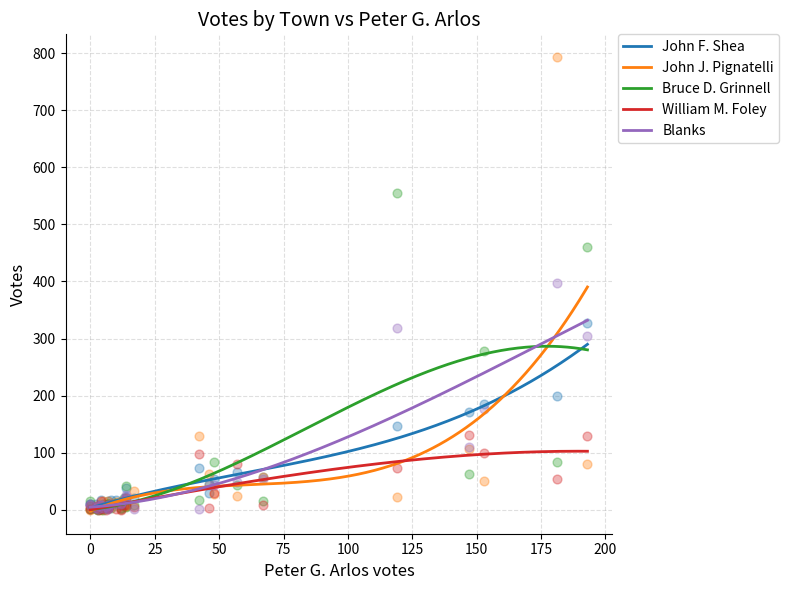

Which series has the largest total across all categories?

Bruce D. Grinnell